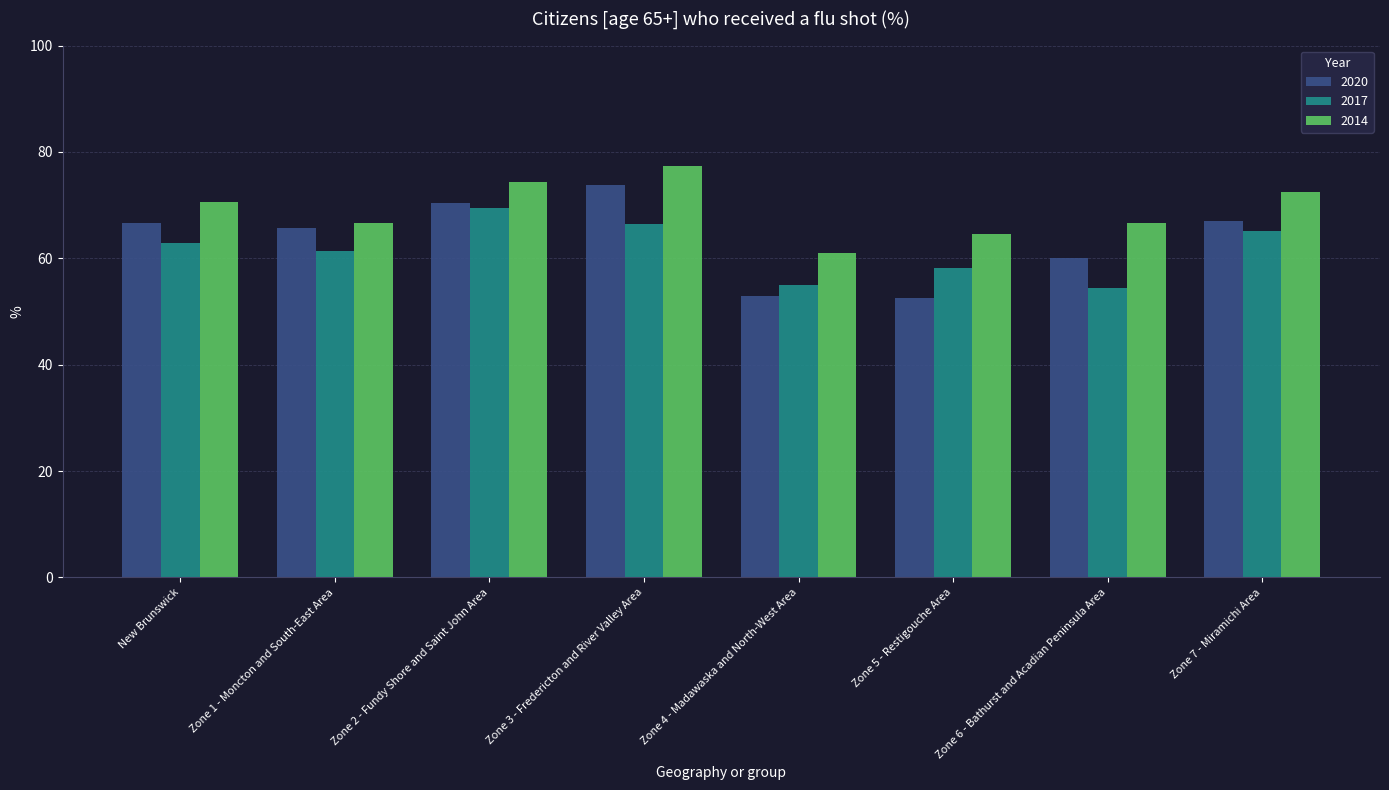

Does the chart contain any negative values?

No